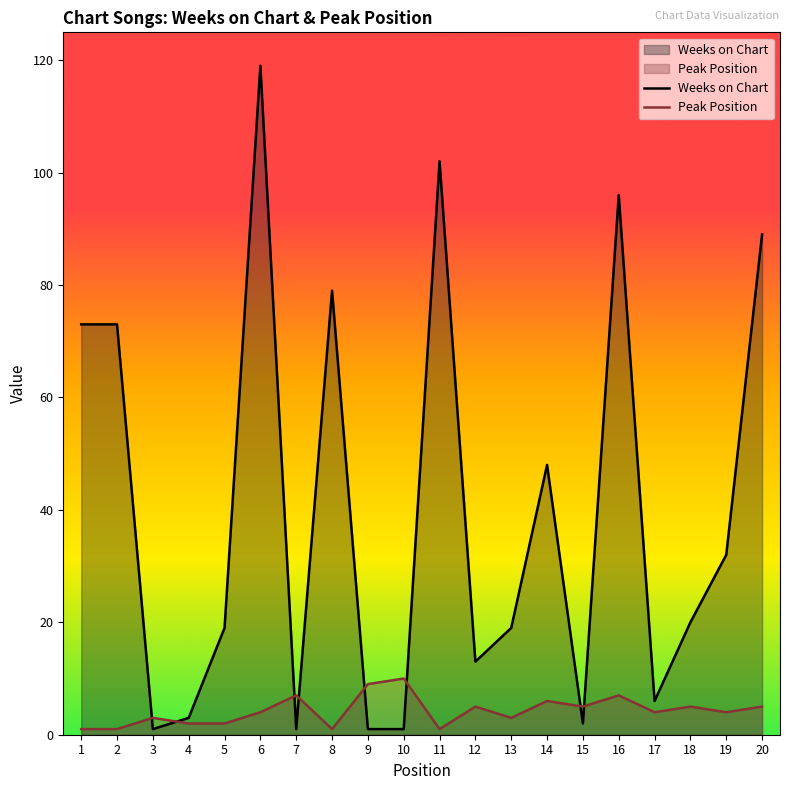

What is the sum of all Peak Position values?

85